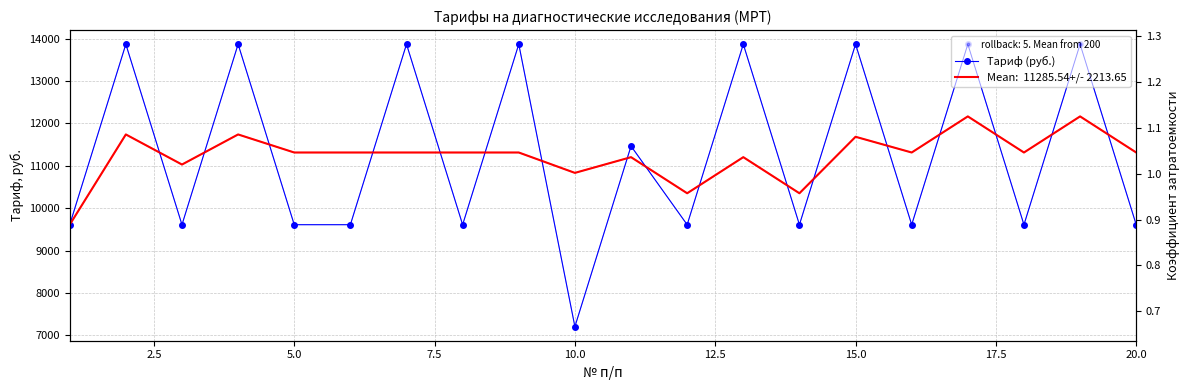

True or false: Коэффициент затратоемкости and Тариф (руб.) intersect in this chart.

False